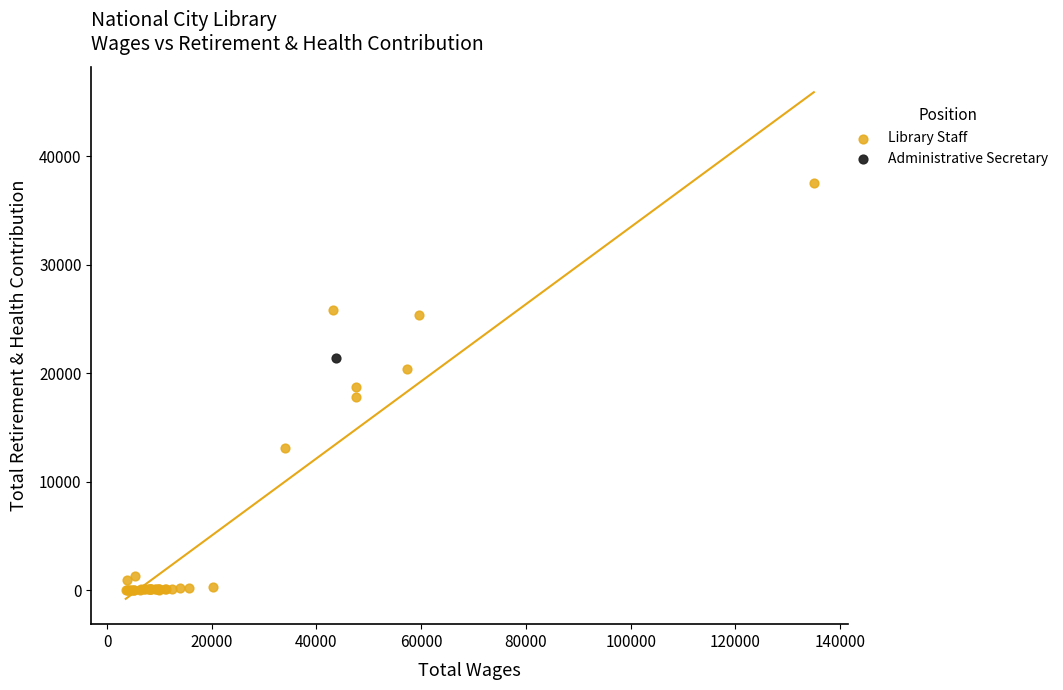

What are all the series names shown in the legend?

Library Staff, Administrative Secretary